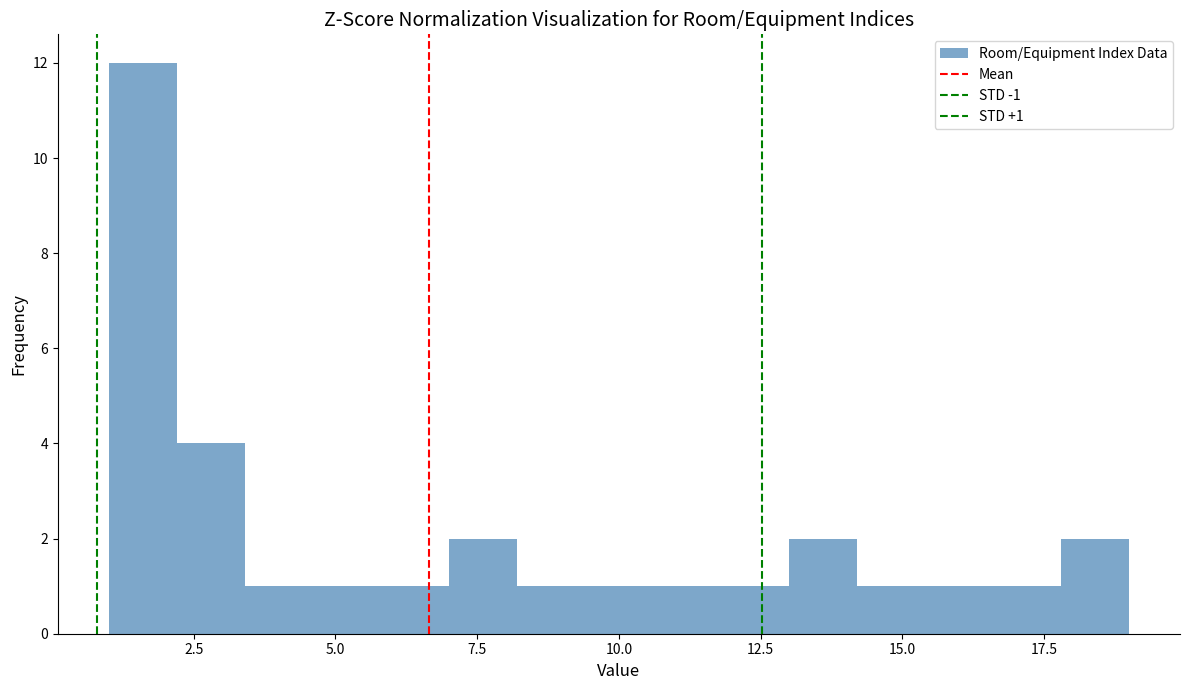

Read against the x-axis, roughly where is the centre of the tallest bar?

1.5